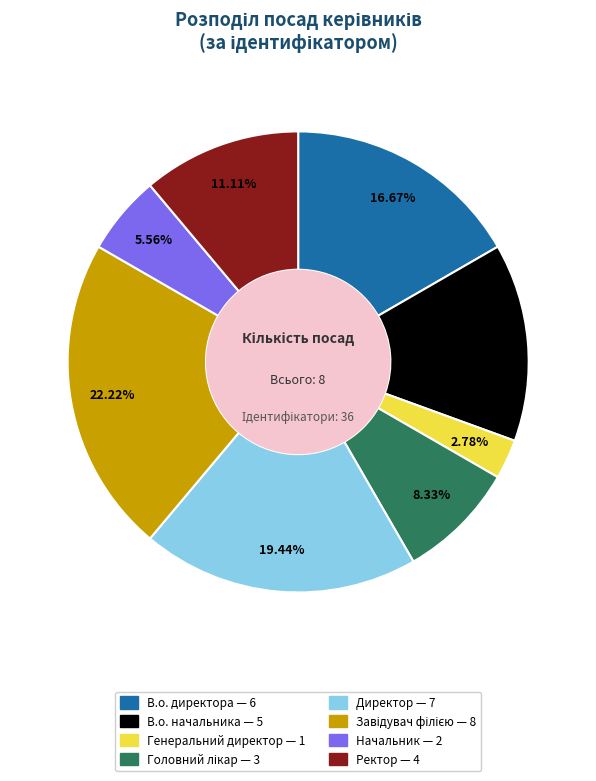

What percentage is the Генеральний директор slice, to the nearest percent?

3%